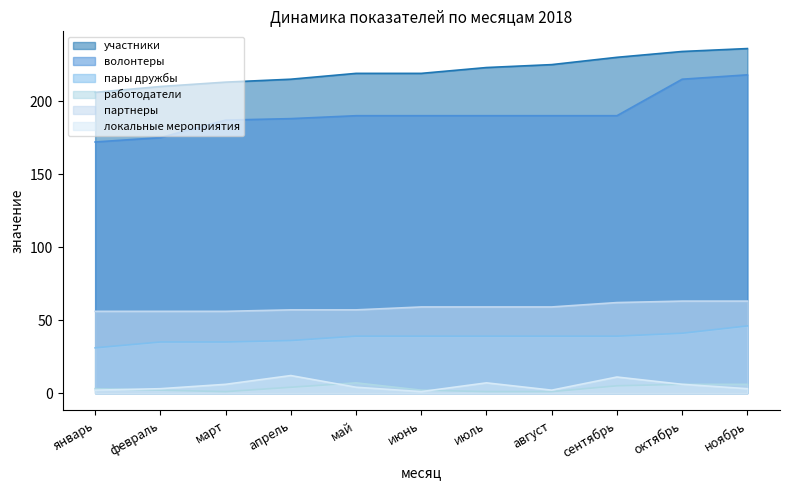

What is the average value of the локальные мероприятия series?

5